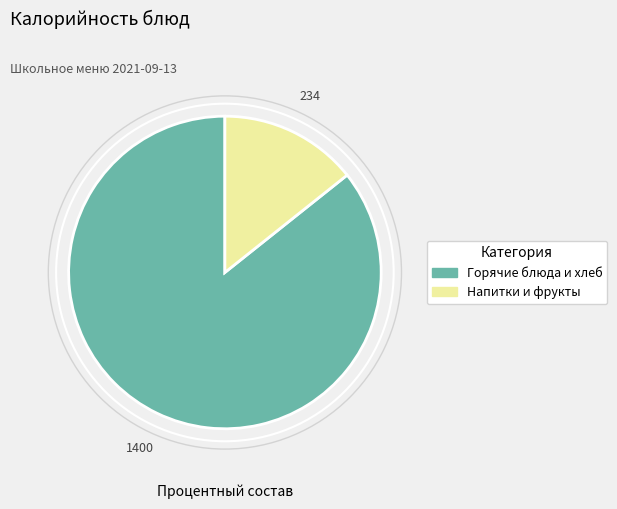

Does any single category account for the majority?

Yes